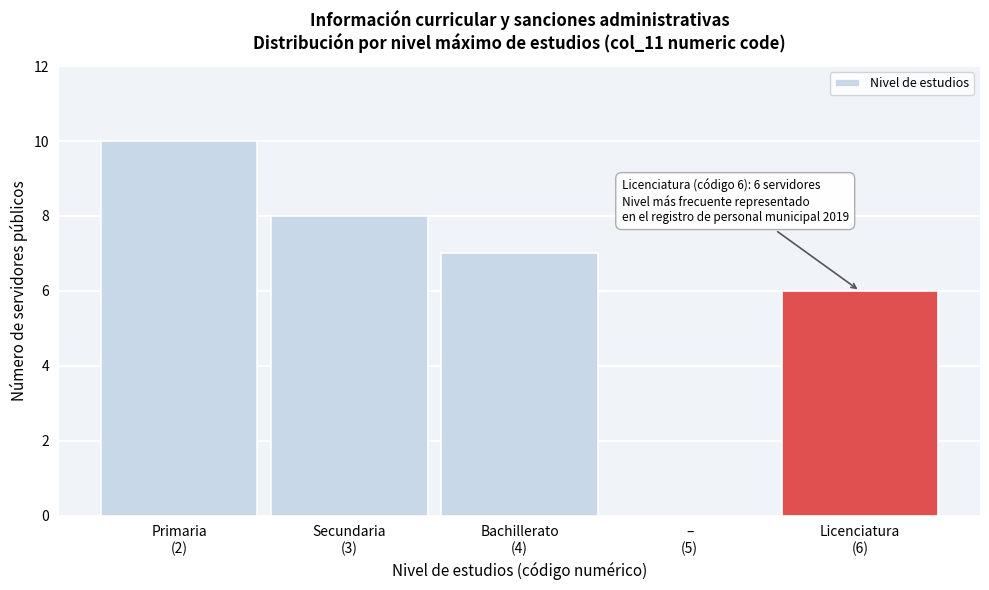

What is the sum of all values?

31